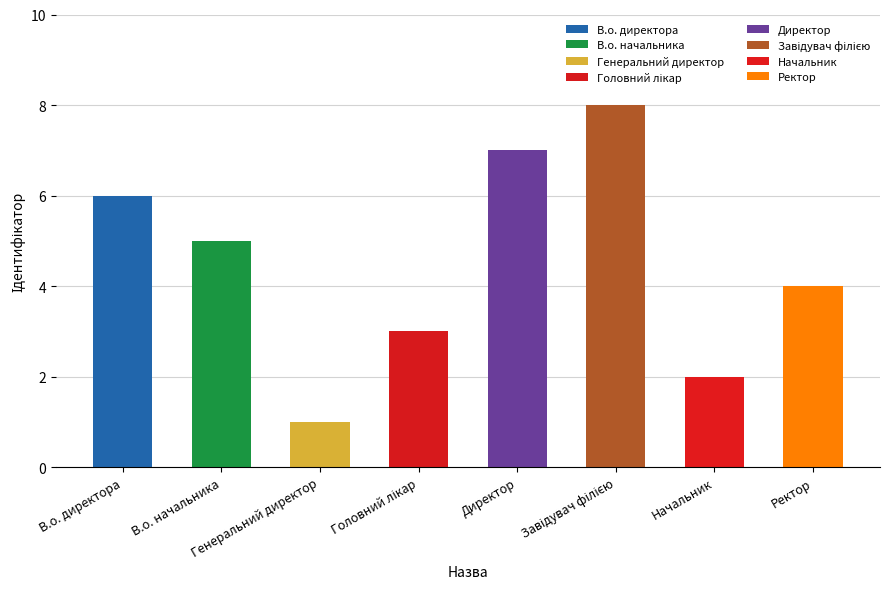

What is the difference between the maximum and minimum values?

7